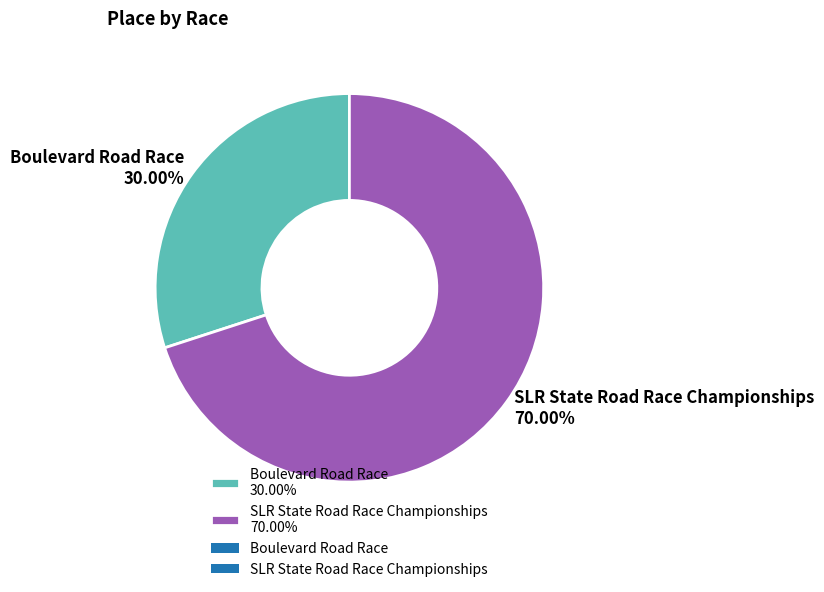

Which has a higher value, Boulevard Road Race or SLR State Road Race Championships?

SLR State Road Race Championships